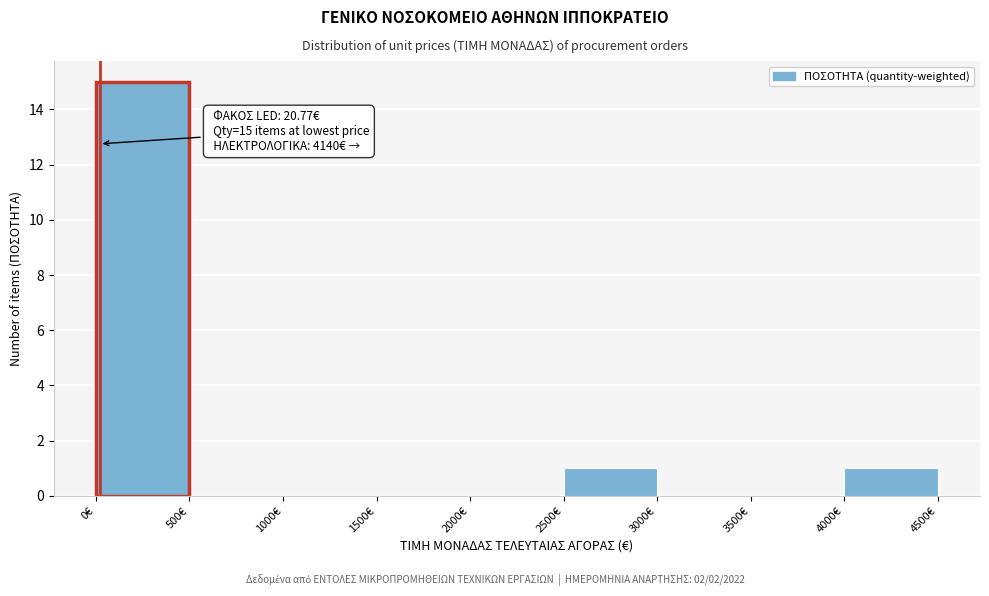

Which range on the x-axis has the tallest bar?

0 to 500